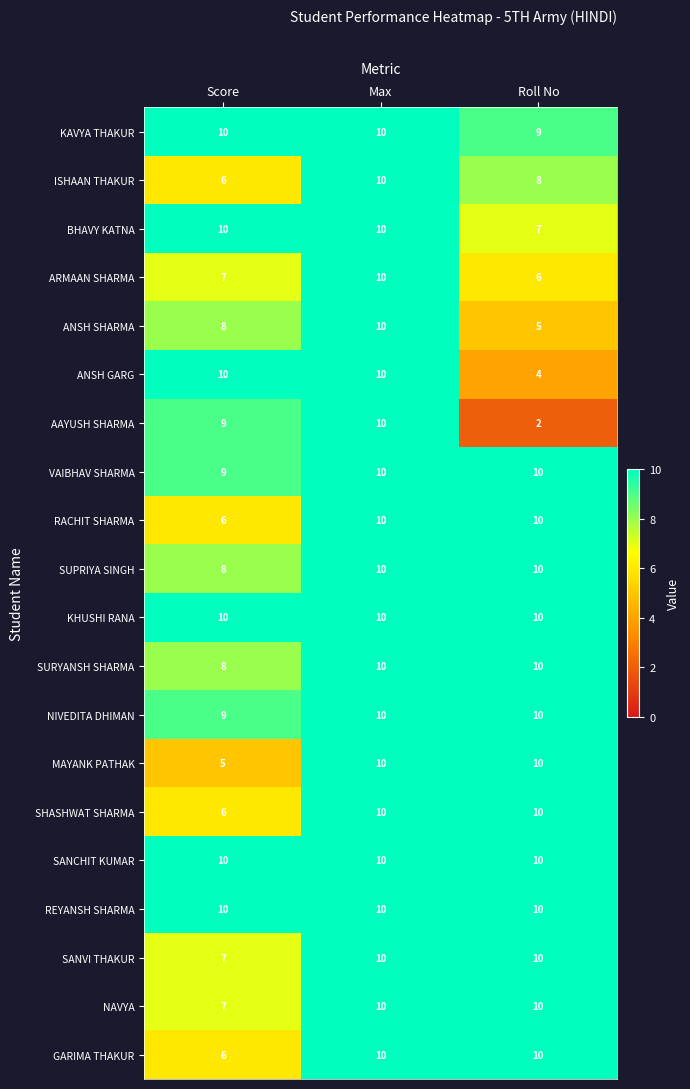

How many data points does each series have?

3